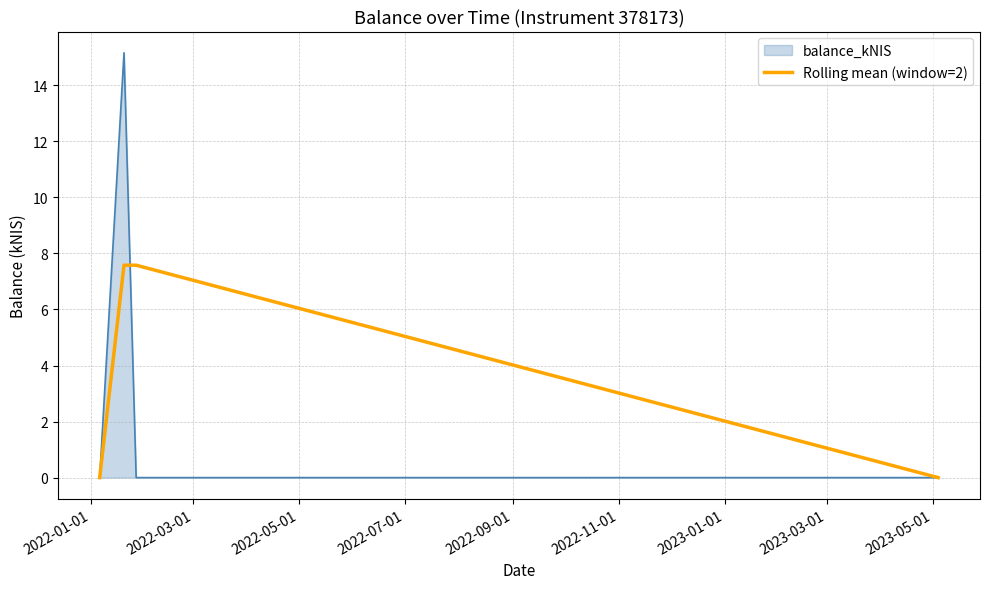

In balance_kNIS, how many points are higher than both neighbors (excluding endpoints)?

1